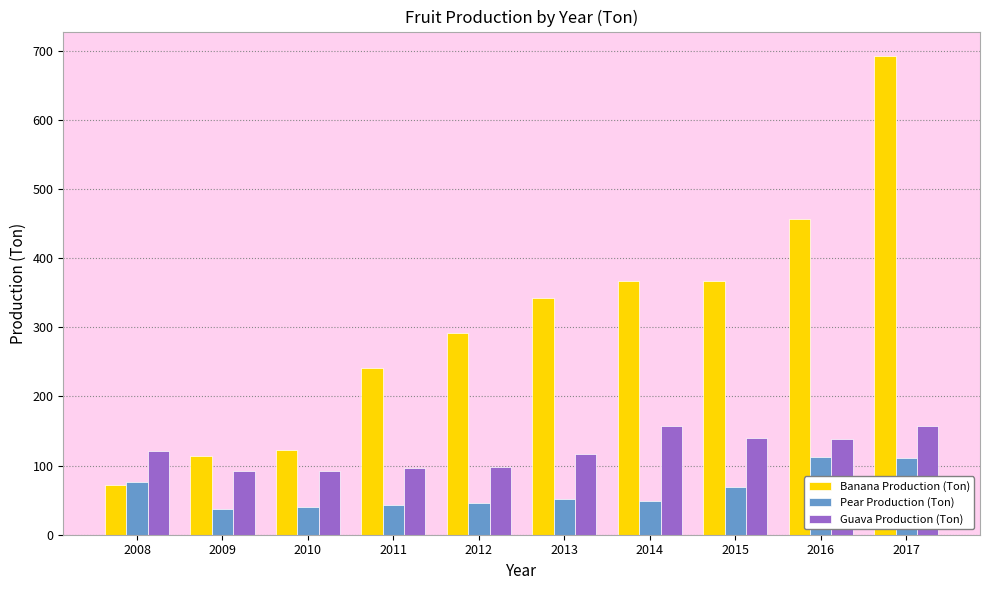

The Banana Production (Ton) series shows 113.1 at 2009. True or false?

True